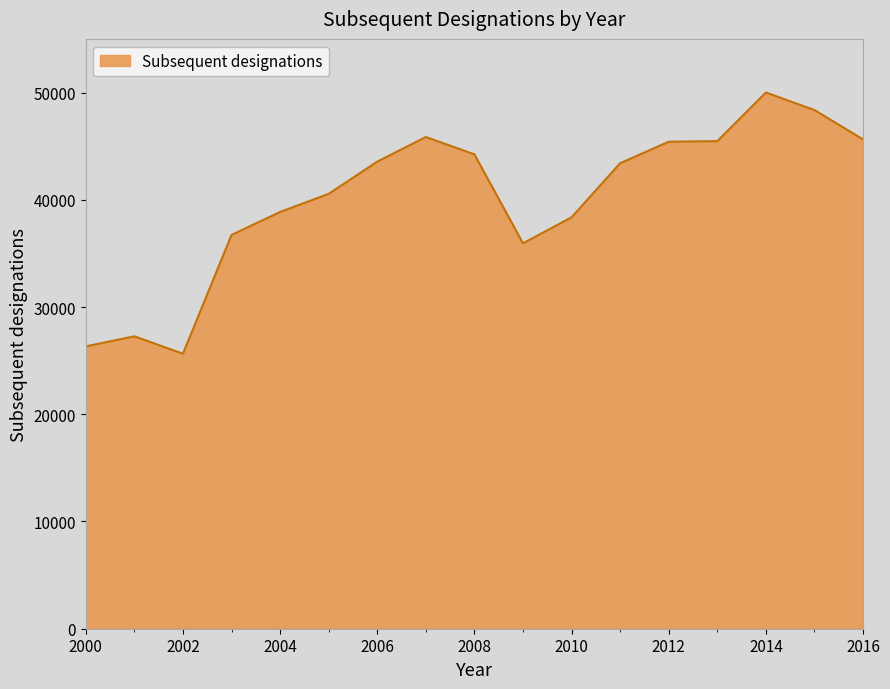

What is the greatest value displayed?

50006